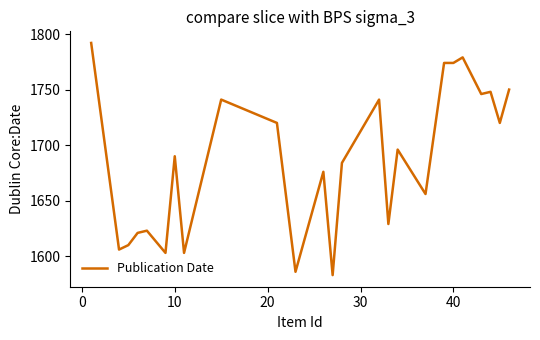

Does the chart display data point markers on the line(s)?

No